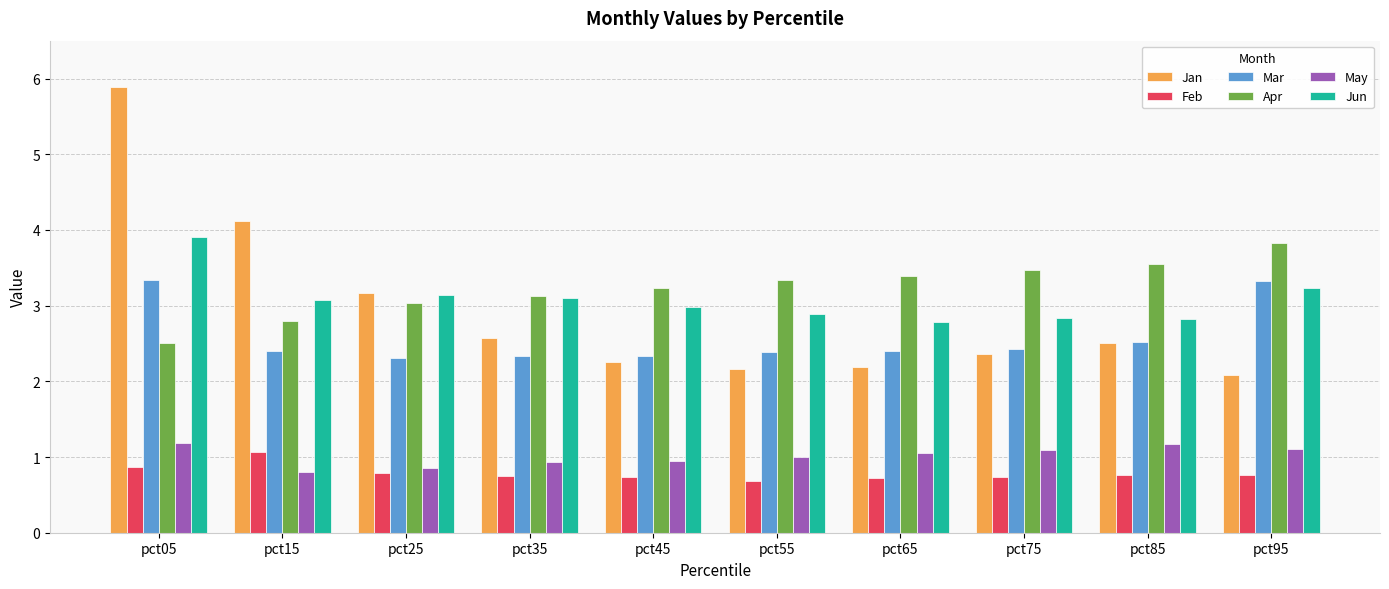

Which category has the highest value across all series?

pct05